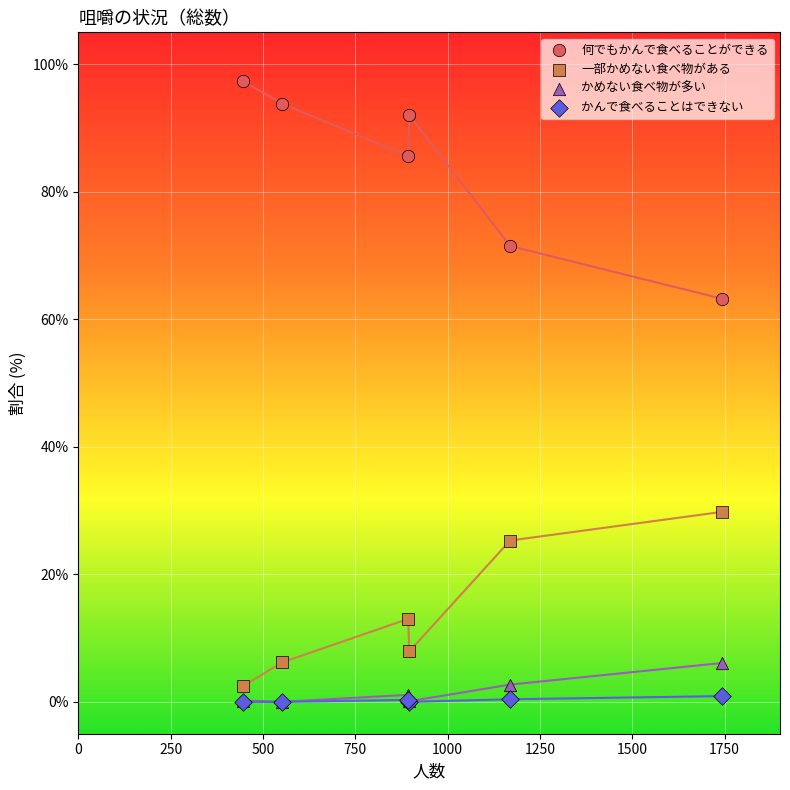

Across all series, what Y value is closest to 48?

63.2